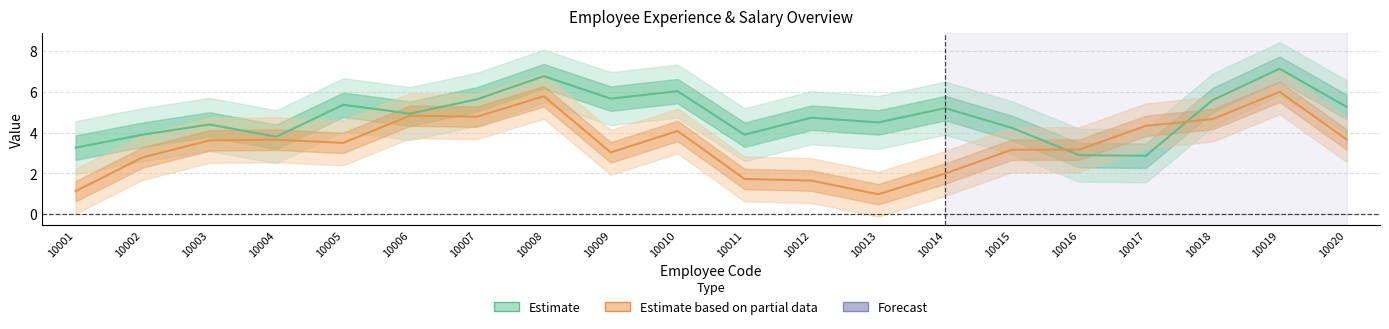

List the series in order of their peak value, highest first.

Yrs. Exp (Estimate), Monthly Salary /1000 (Estimate based on partial data)